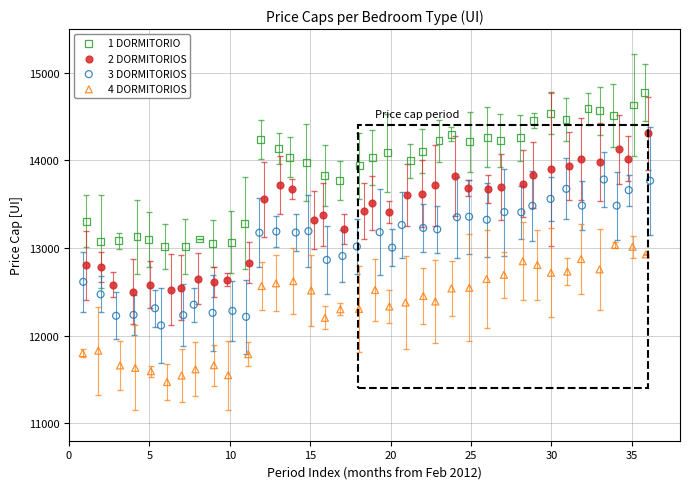

Which series reaches the minimum Y coordinate?

4 DORMITORIOS